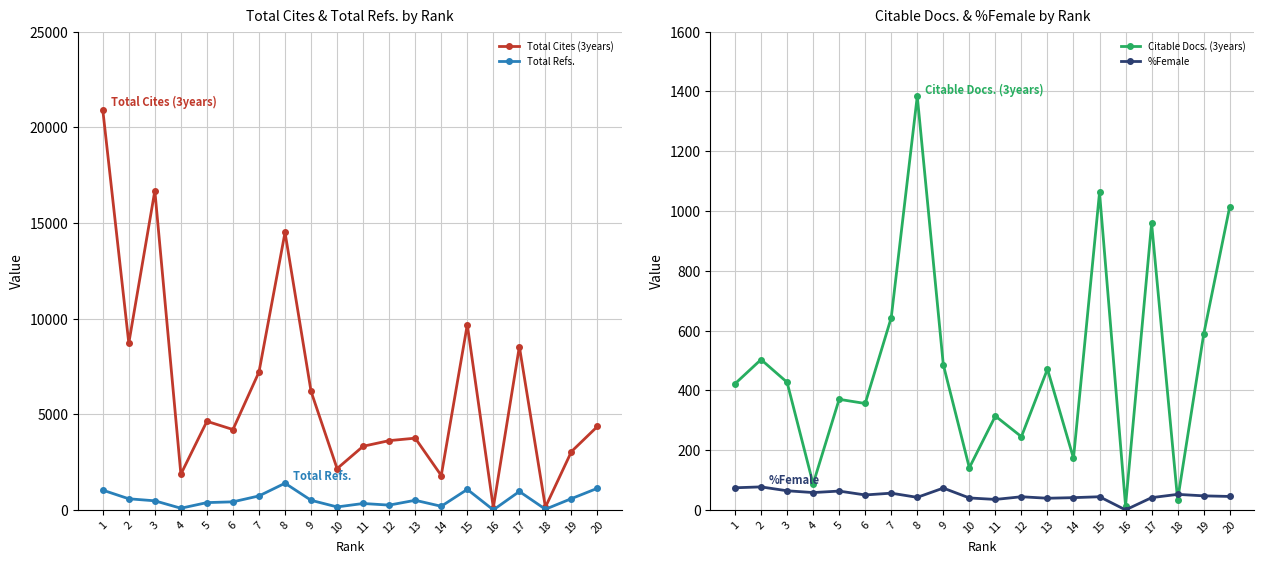

At which label does %Female reach its minimum?

16